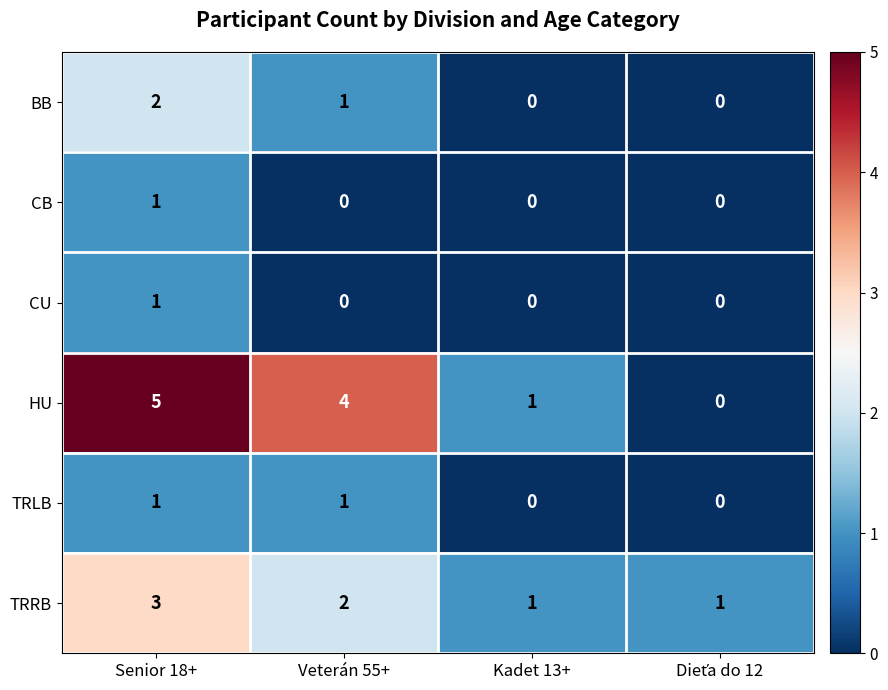

Count the TRLB values in the range 0 to 1.

4